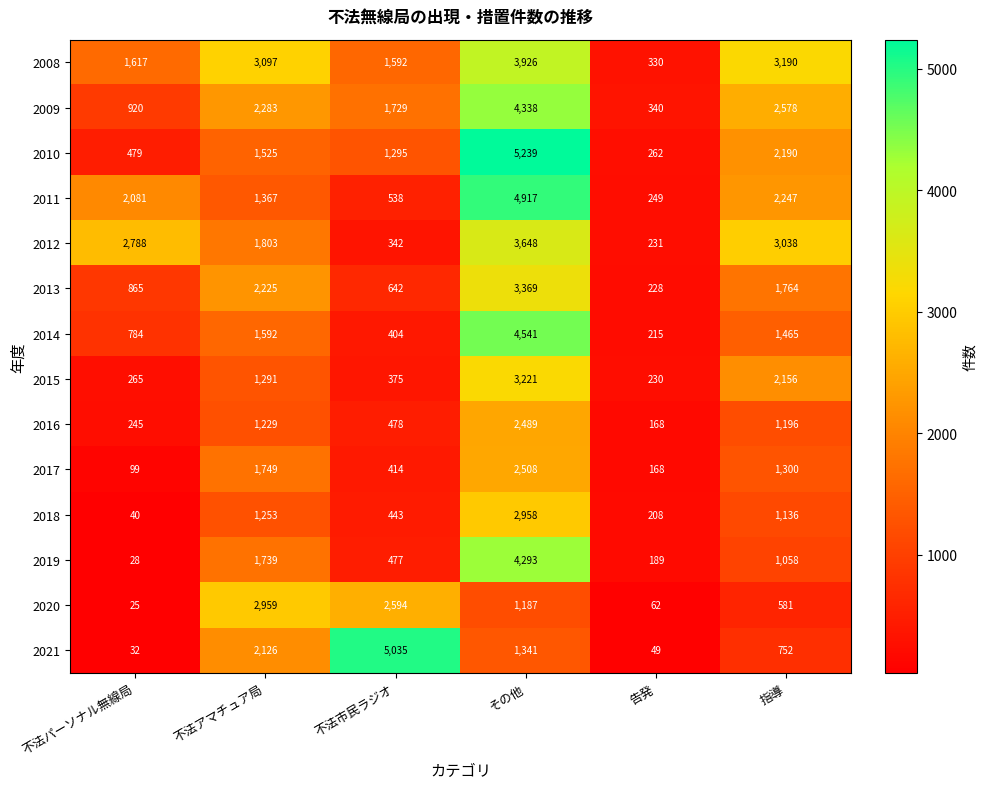

How many series are shown in this chart?

14